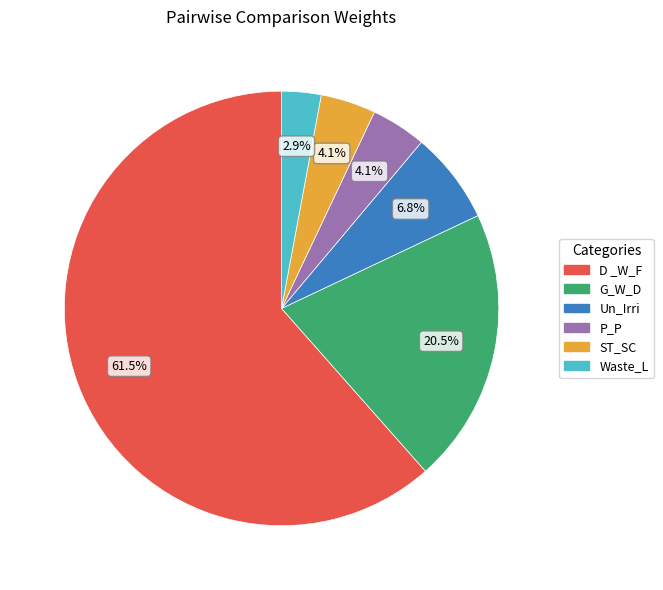

What is the largest slice in the pie chart?

D _W_F